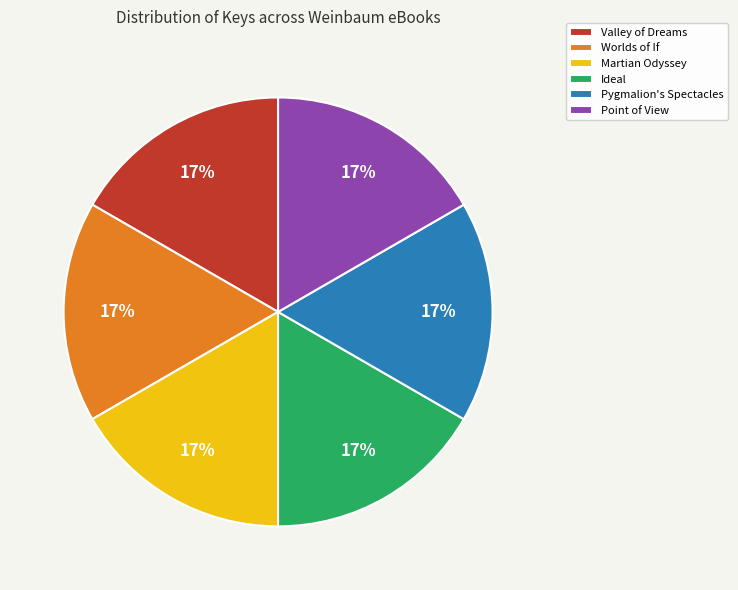

To the nearest percent, what is the average slice percentage?

17%